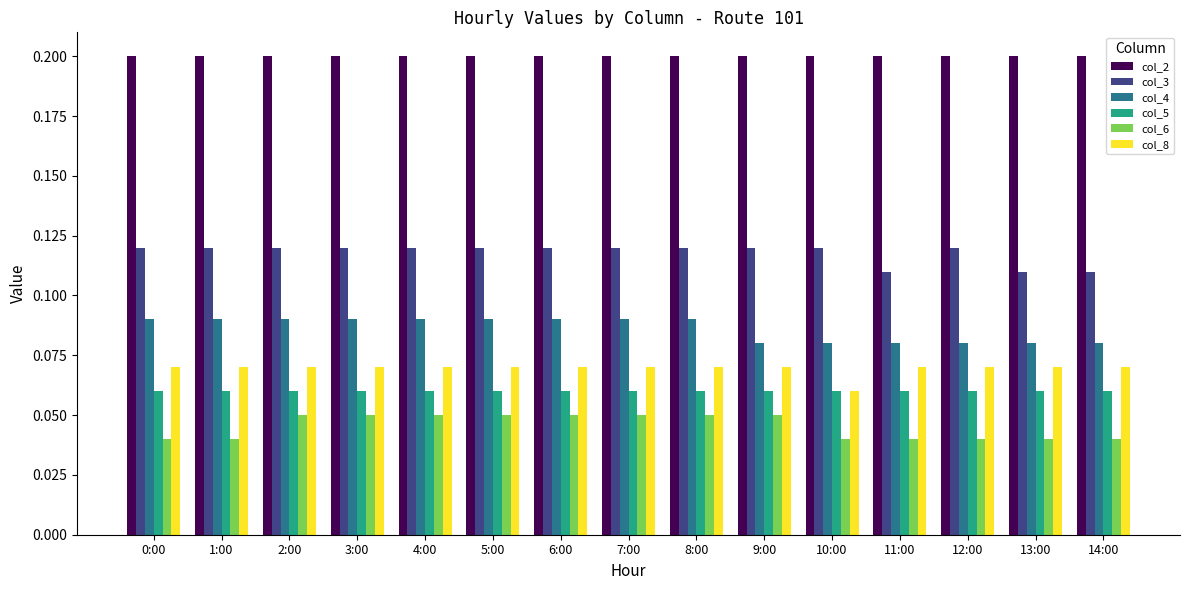

Which series has the largest total across all categories?

col_2